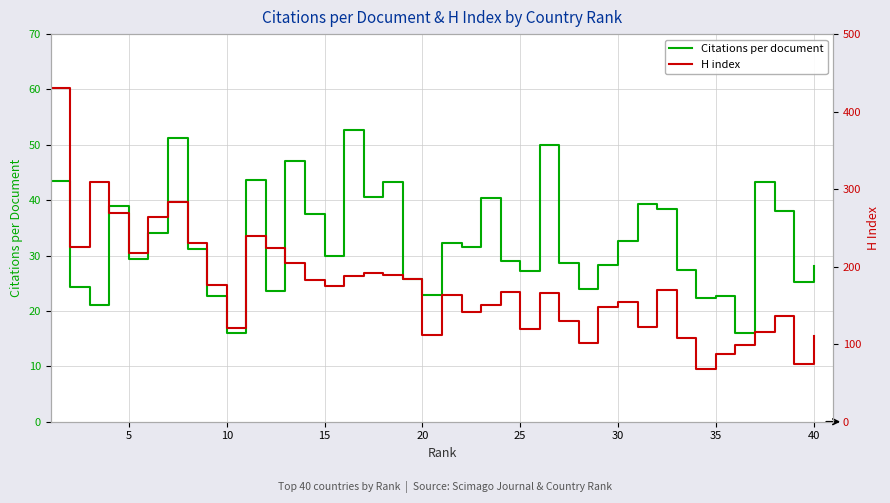

Reading left to right, list all the values displayed in this chart.

Citations per document: 43.5	24.4	21.1	39.0	29.4	34.1	51.2	31.3	22.6	16.1	43.6	23.6	47.0	37.6	29.9	52.8	40.5	43.3	25.7	22.9	32.2	31.5	40.4	28.9	27.2	50.0	28.6	24.0	28.2	32.7	39.2	38.3	27.4	22.4	22.8	16.1	43.3	38.0	25.2	28.1
H index: 430.0	225.0	309.0	269.0	217.0	264.0	283.0	230.0	177.0	121.0	240.0	224.0	205.0	183.0	175.0	188.0	192.0	189.0	184.0	112.0	163.0	142.0	150.0	167.0	119.0	166.0	130.0	102.0	148.0	155.0	122.0	170.0	108.0	68.0	87.0	99.0	116.0	136.0	74.0	110.0